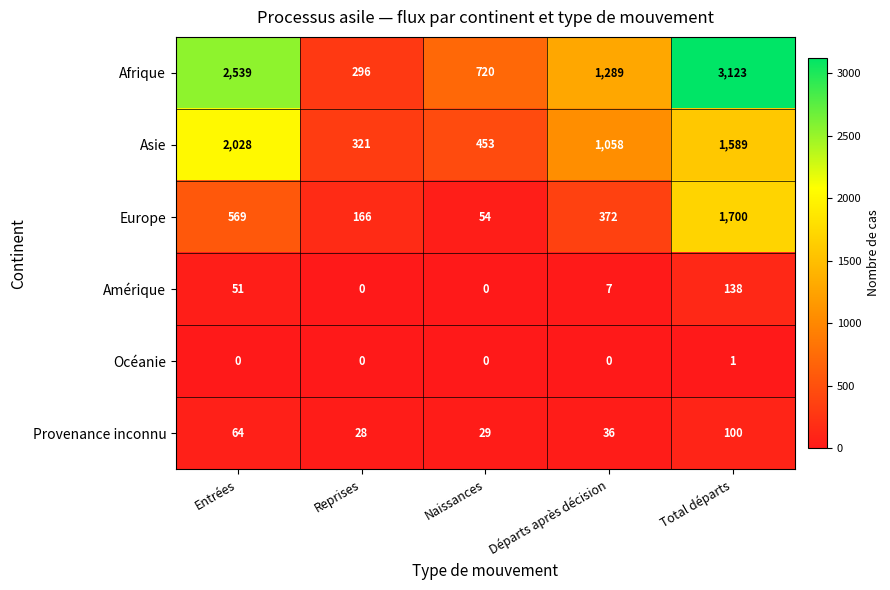

Reading left to right, list all the values displayed in this chart.

Afrique: 2539	296	720	1289	3123
Asie: 2028	321	453	1058	1589
Europe: 569	166	54	372	1700
Amérique: 51	0	0	7	138
Océanie: 0	0	0	0	1
Provenance inconnu: 64	28	29	36	100